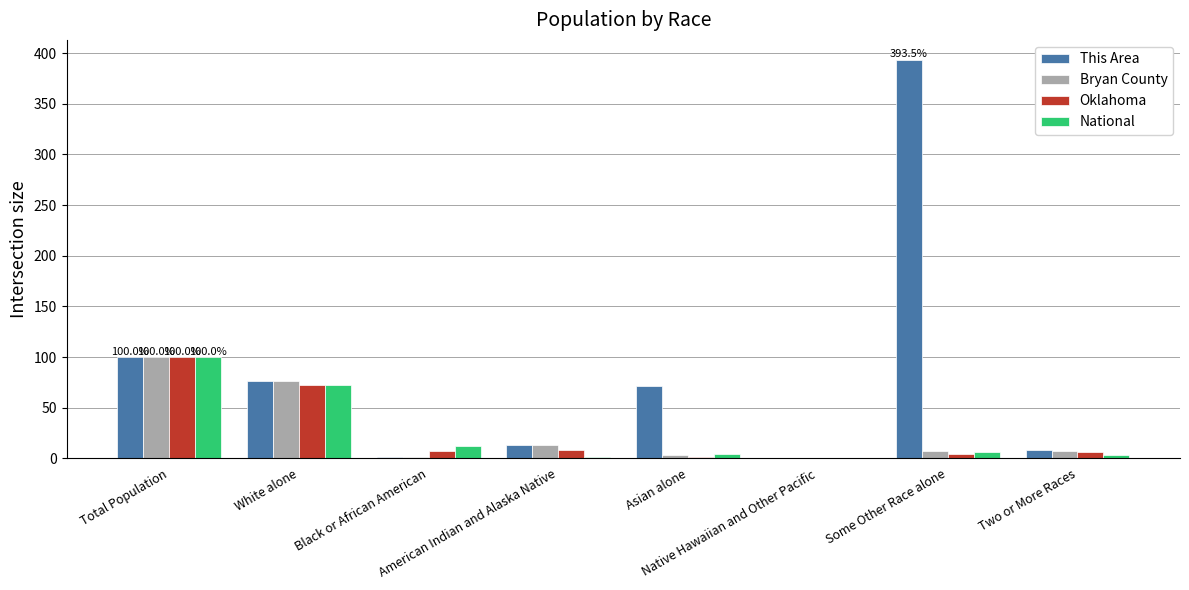

What is the sum of all Oklahoma values?

200.0